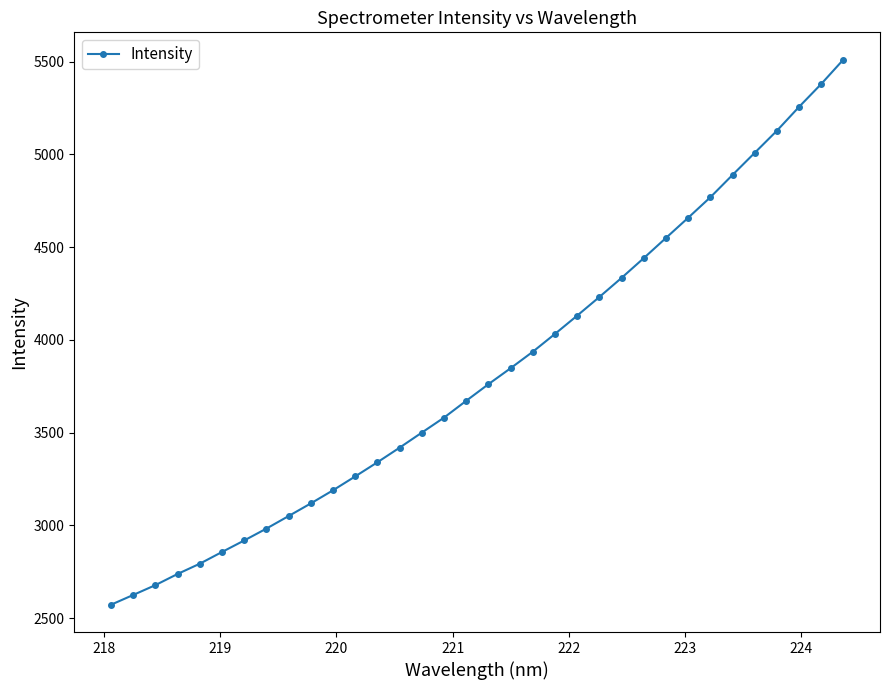

What is the difference between the second highest and second lowest values?

2754.7